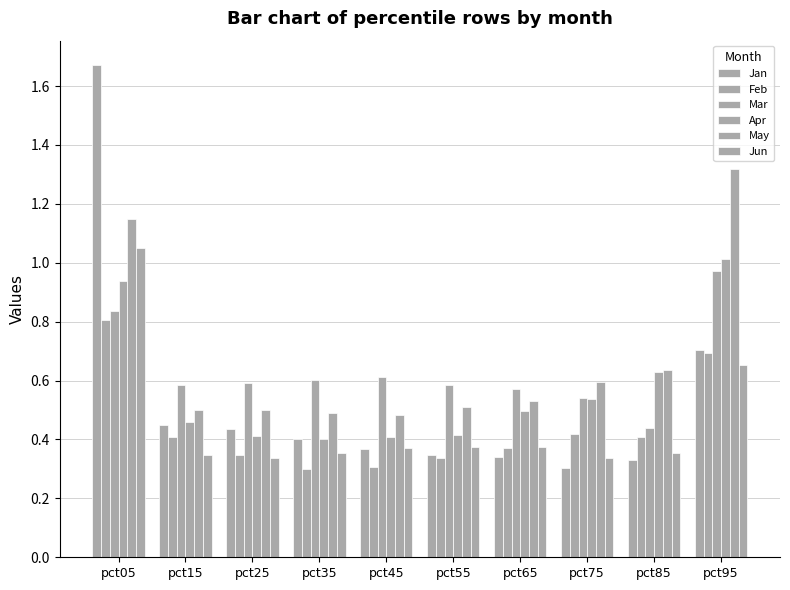

List the series in order of their peak value, highest first.

Jan, May, Jun, Apr, Mar, Feb